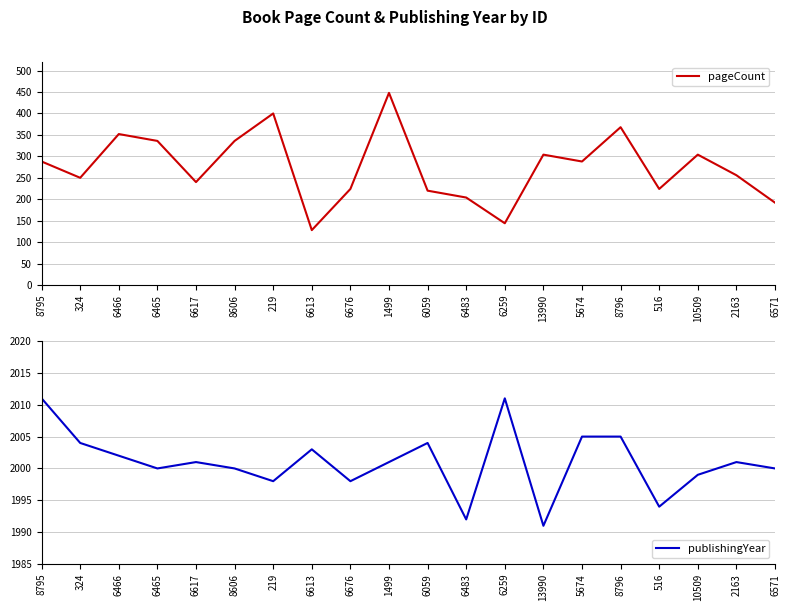

What is the average value of the pageCount series?

275